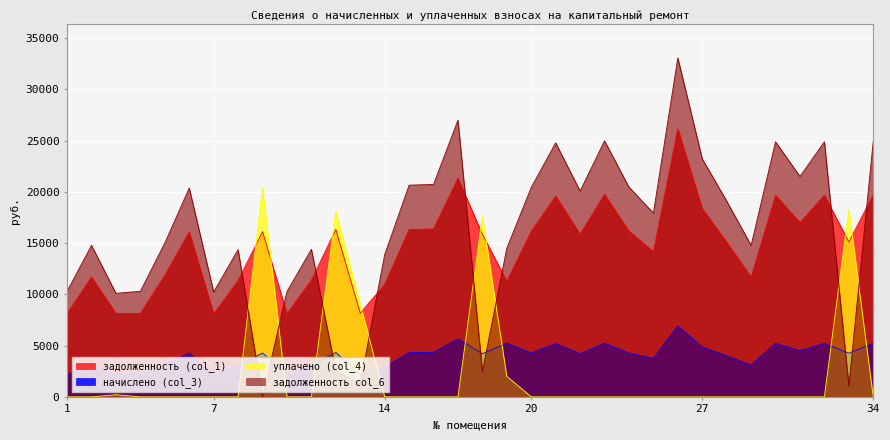

What is the value of the начислено (col_3) point at the 4th from the left?

2156.9